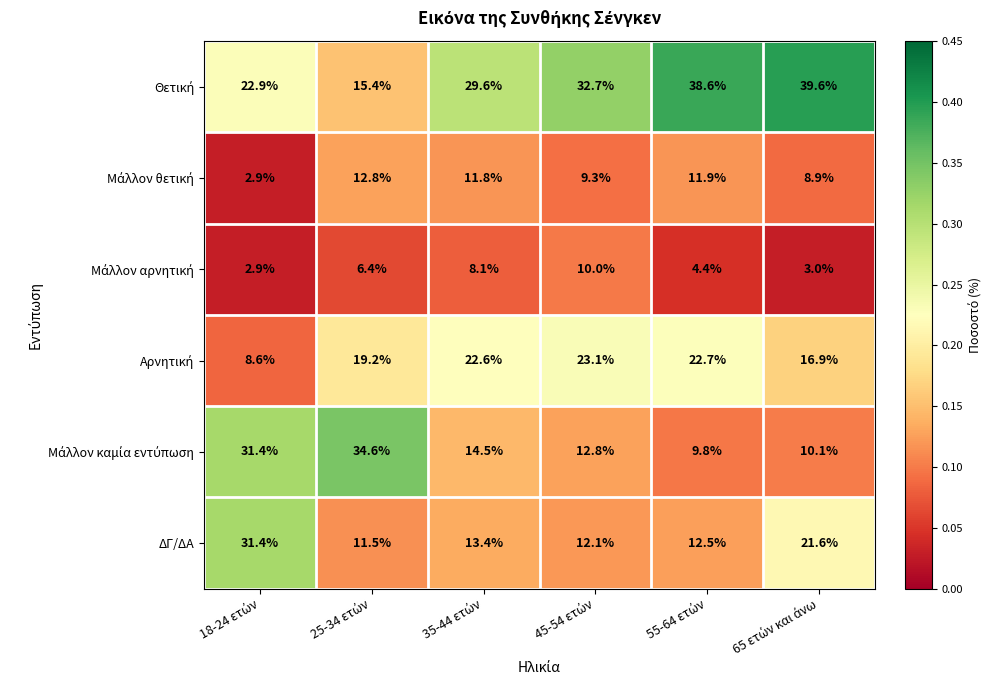

What is the difference between the second highest and minimum values in the ΔΓ/ΔΑ series?

10.1